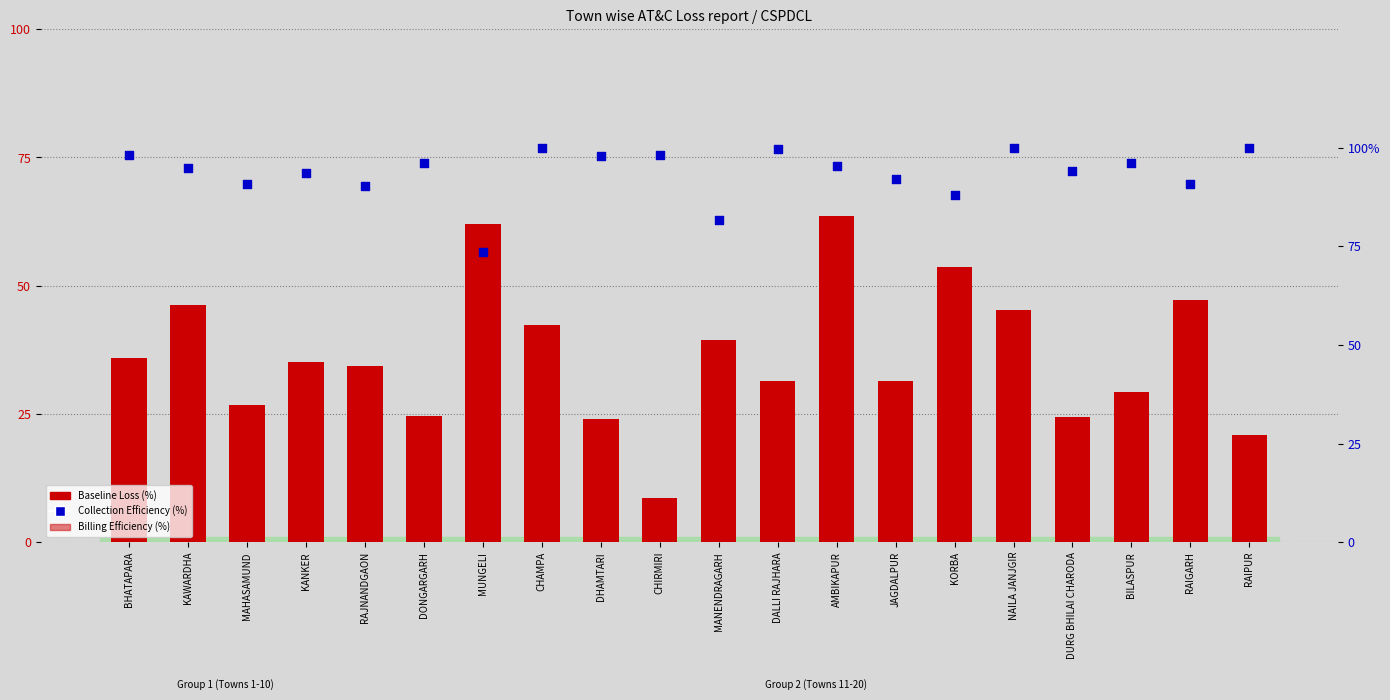

At how many categories does at least one series exceed 70?

20